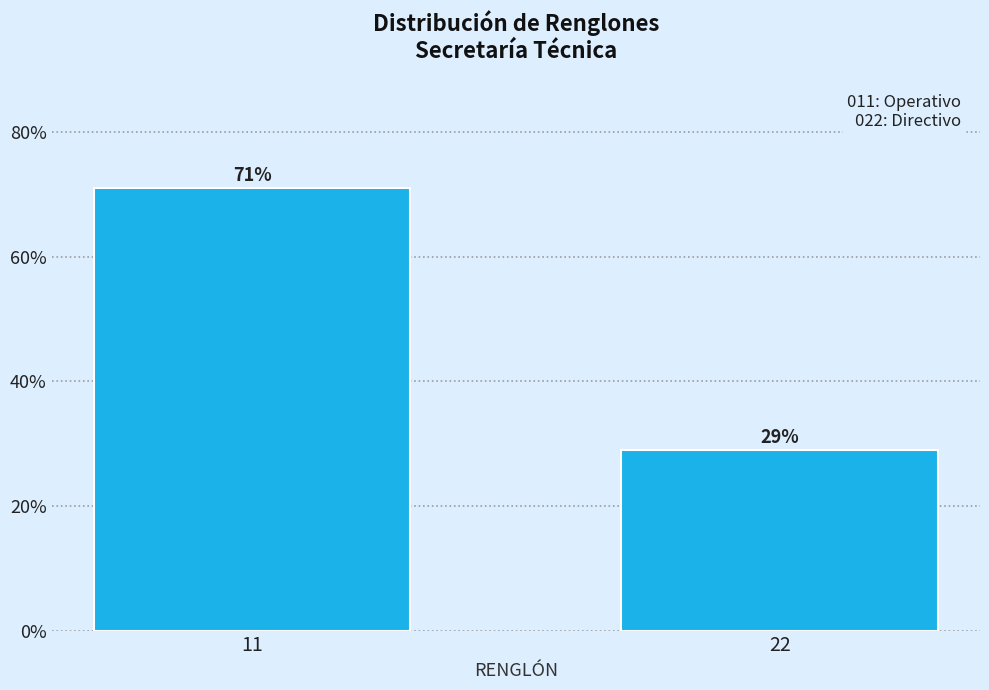

What is the ratio of the value at 22 to the value at 11?

0.4